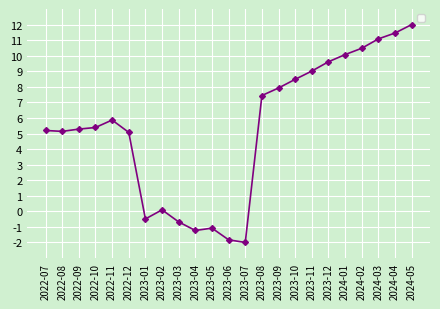

Approximately how many times larger is the value at 2023-09 compared to 2022-07?

1.5